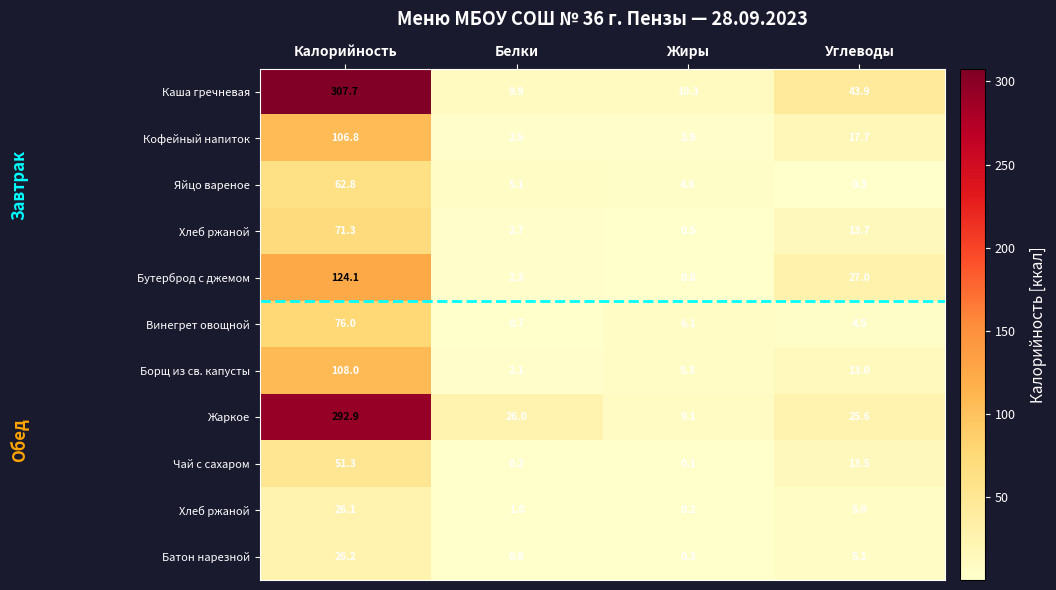

What is the total value across all series at Белки?

53.2